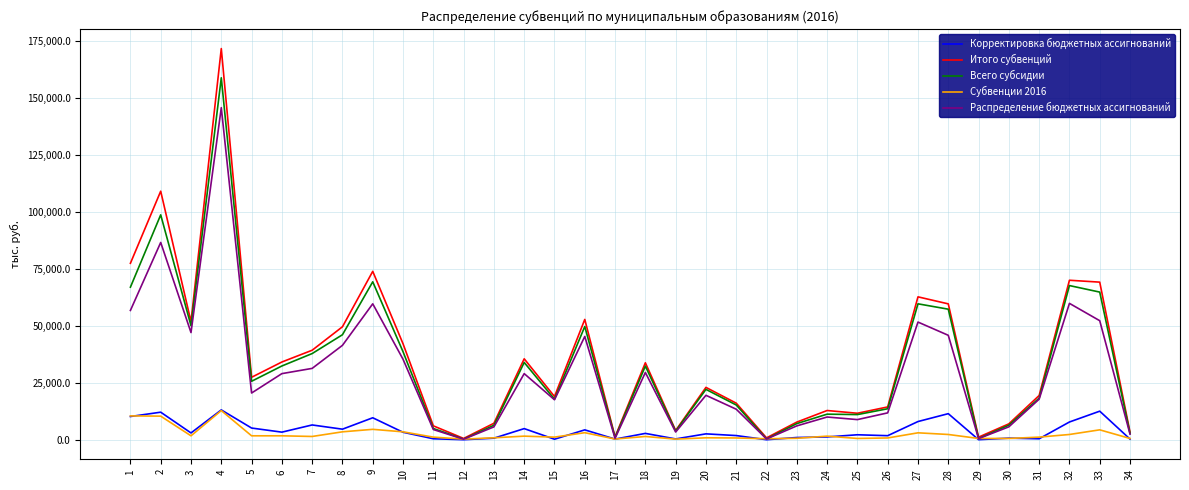

What is the highest value of the Всего субсидии series?

158680.0